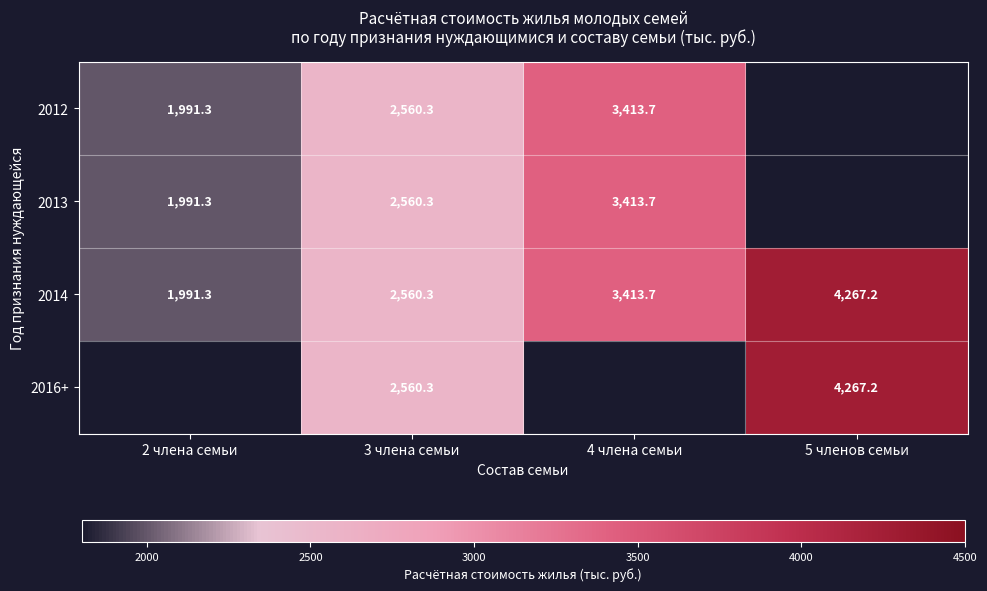

List the series in order of their overall mean, lowest first.

2012, 2013, 2014, 2016+